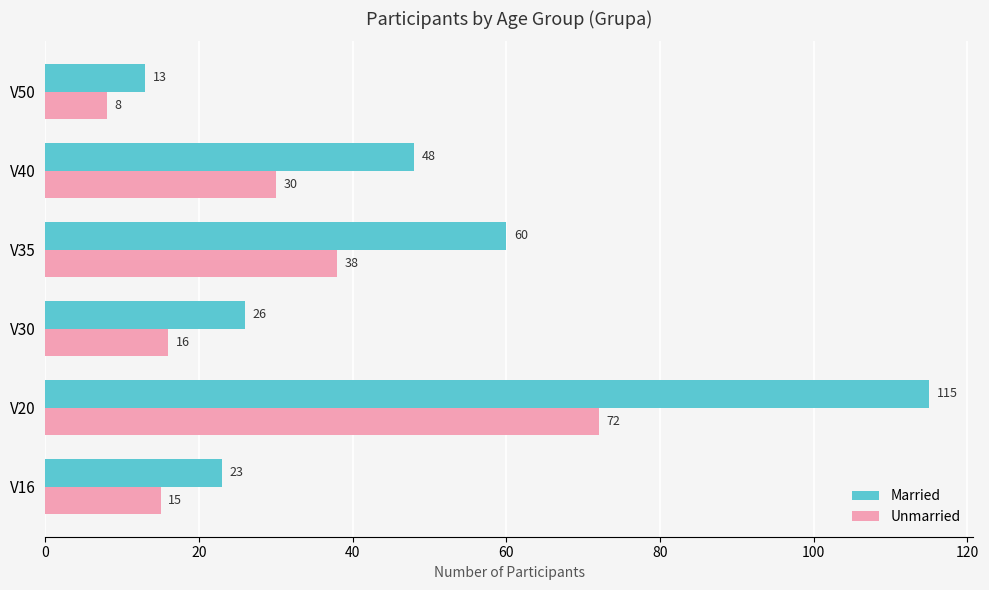

List the series in order of their overall mean, lowest first.

Unmarried, Married